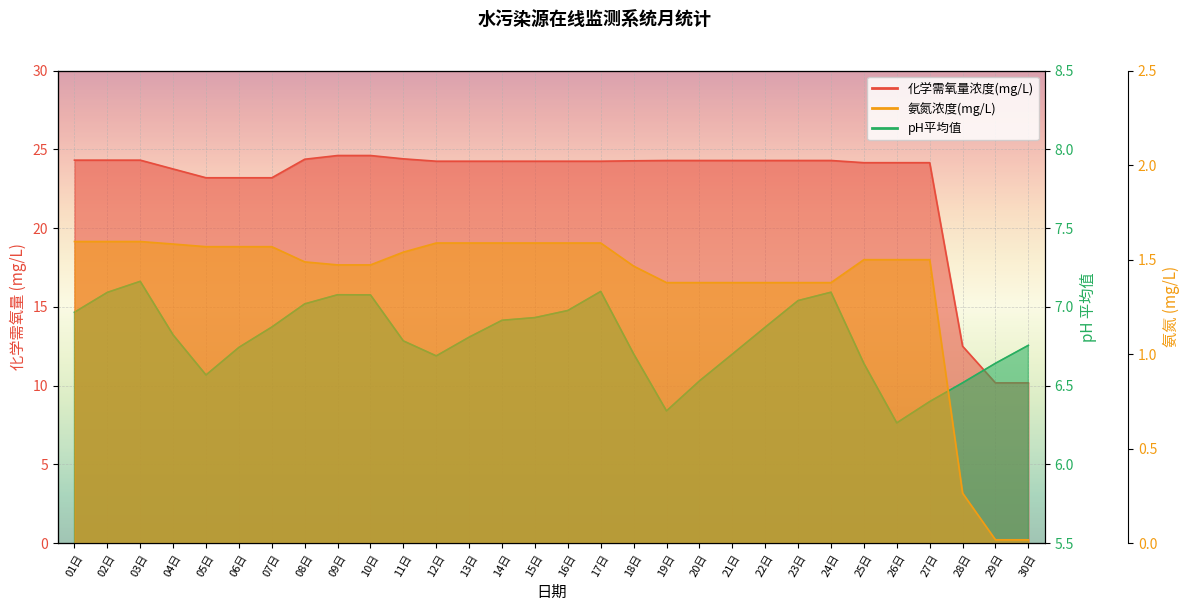

What is the total value across all series at 10日?

33.2